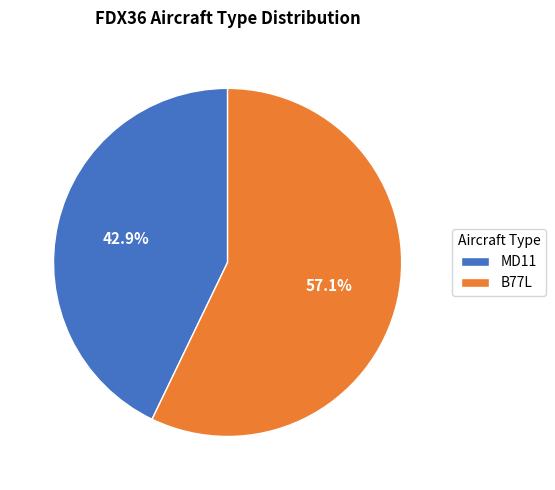

Does any single category account for the majority?

Yes